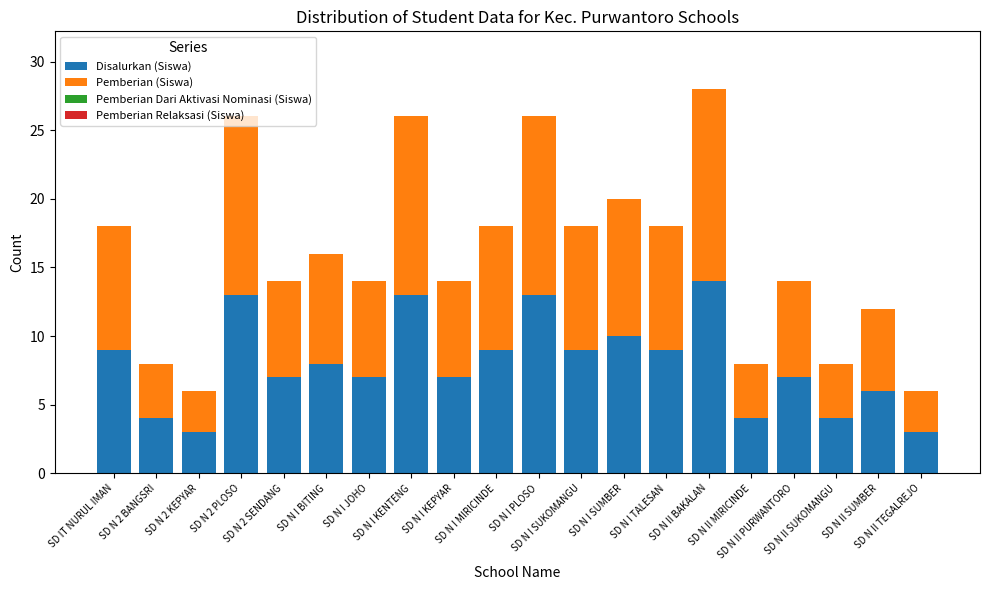

What is the average value of the Disalurkan (Siswa) series?

8